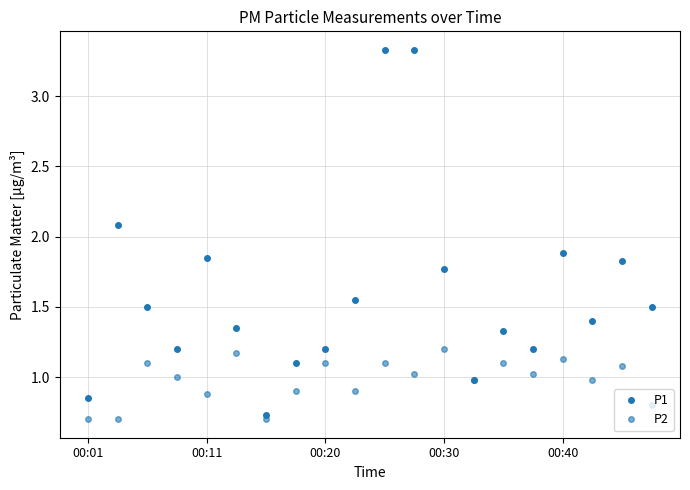

Where is P2 nearest to the value 0?

00:01